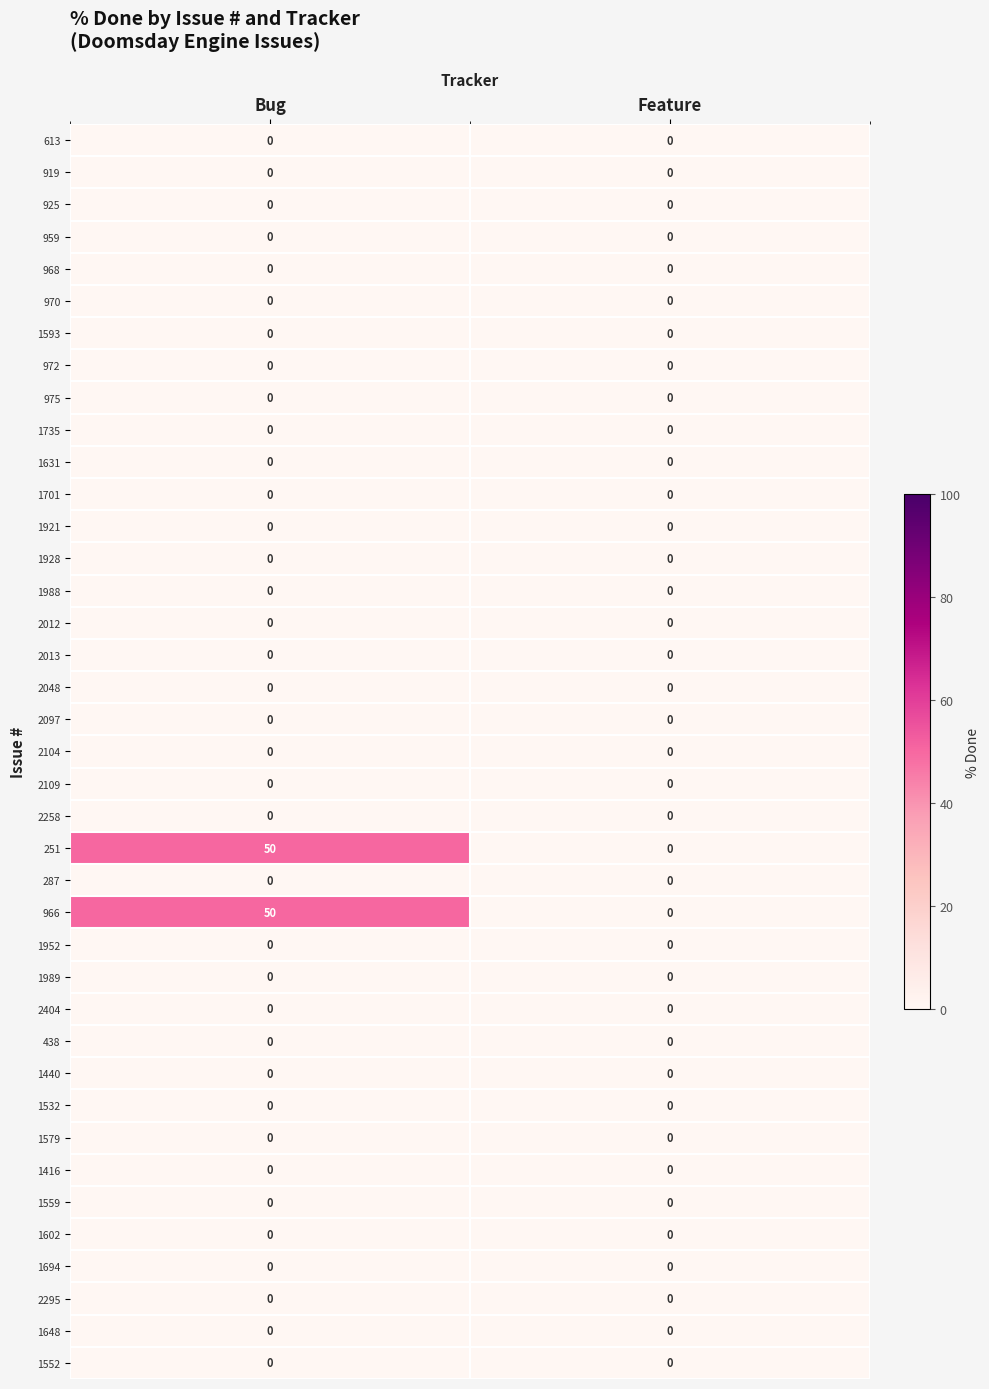

What is the difference between the highest and lowest values at Bug?

50